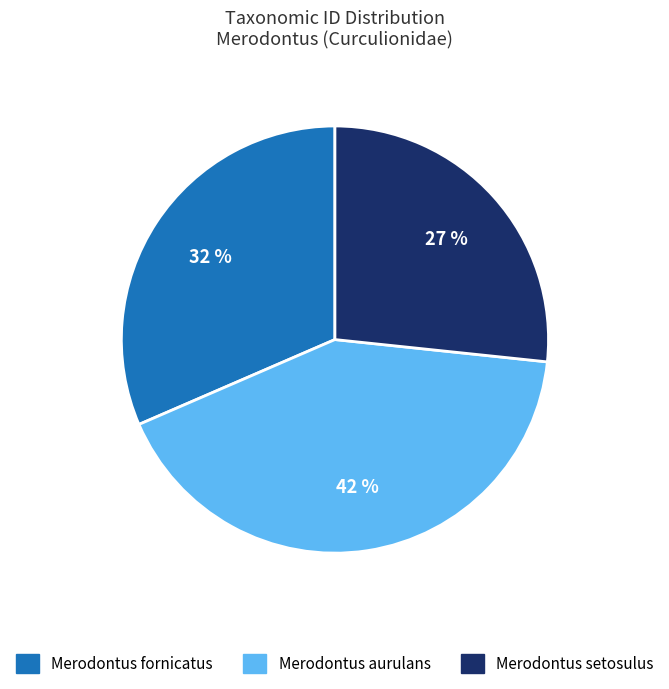

What is the largest slice in the pie chart?

Merodontus aurulans